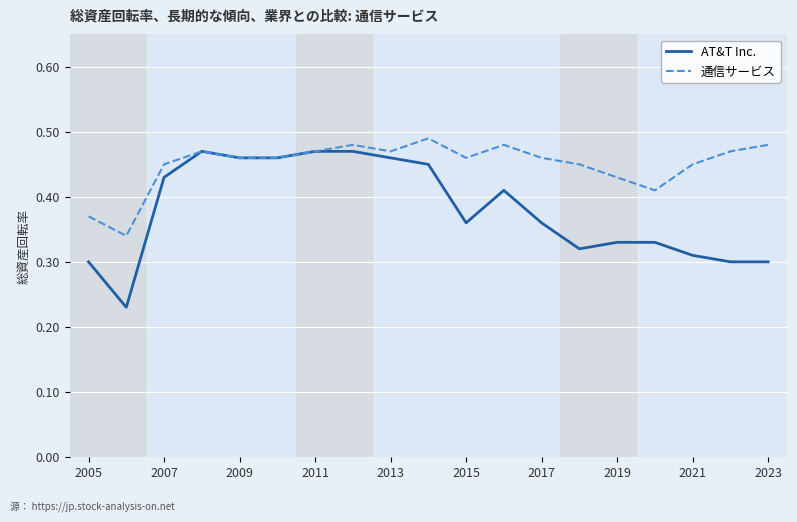

Which series has the widest spread of values?

AT&T Inc.